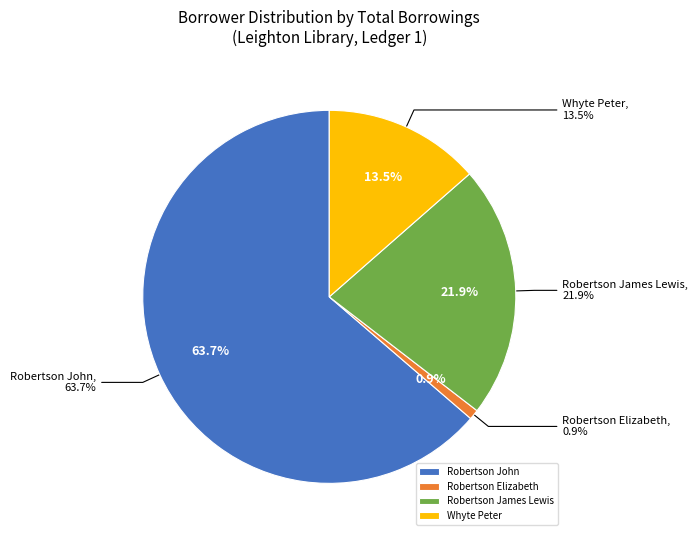

What is the majority slice?

Robertson John (pid 102614)